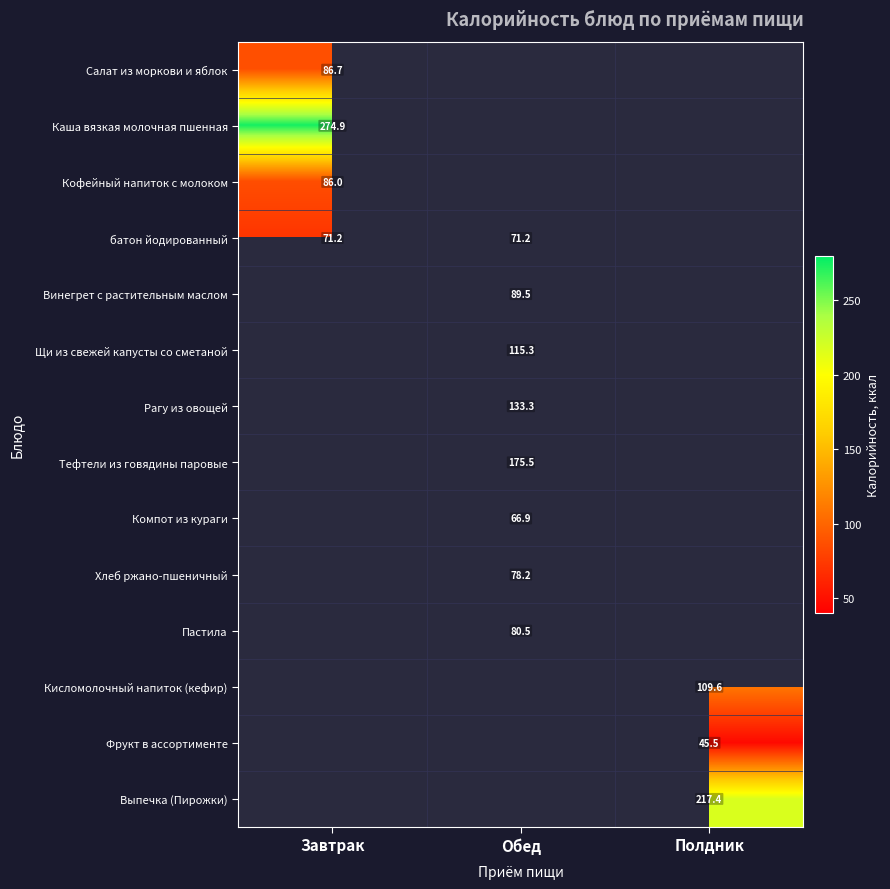

Is the value of Тефтели из говядины паровые at Обед greater than the value of батон йодированный at Обед?

Yes